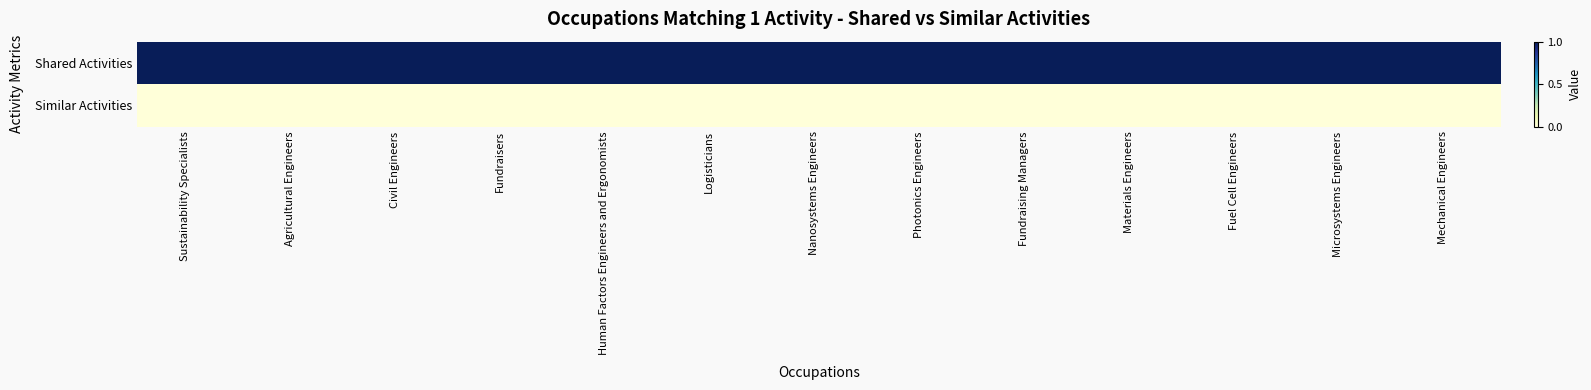

At which category is the sum across all series the highest?

Sustainability Specialists